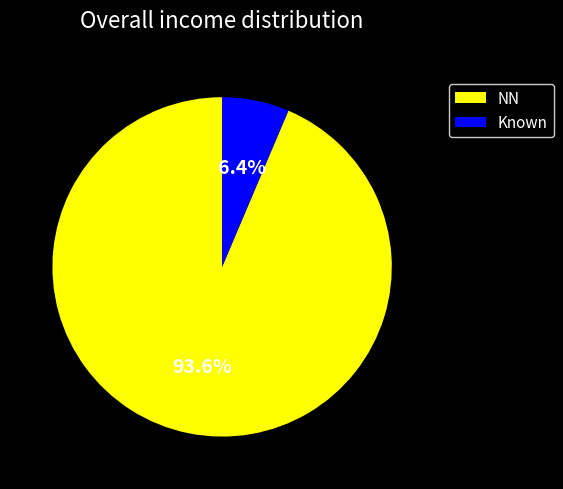

Is the sum of Known and NN greater than half?

Yes